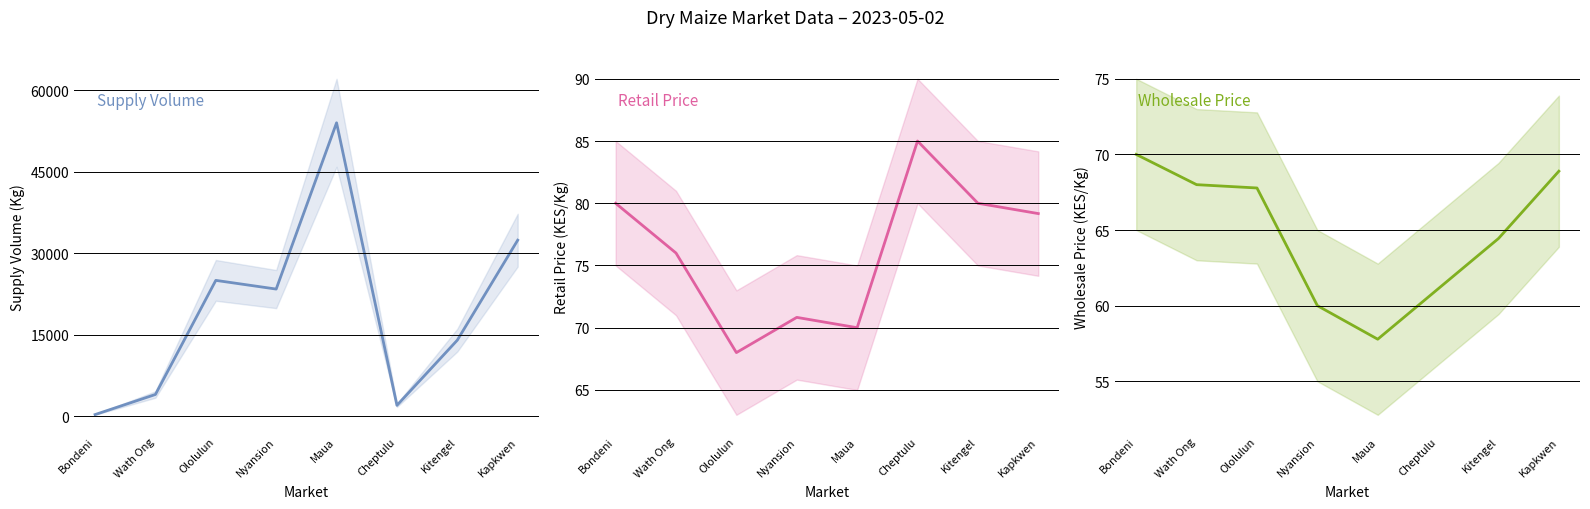

What is the ratio of the value at Cheptulu to the value at Ololulun?

0.1